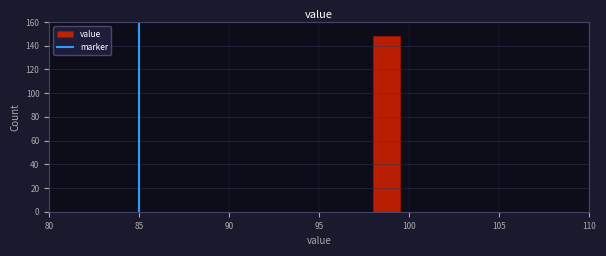

Around what value on the x-axis is the tallest bar? Give the approximate position of its centre, as read against the axis.

99.0